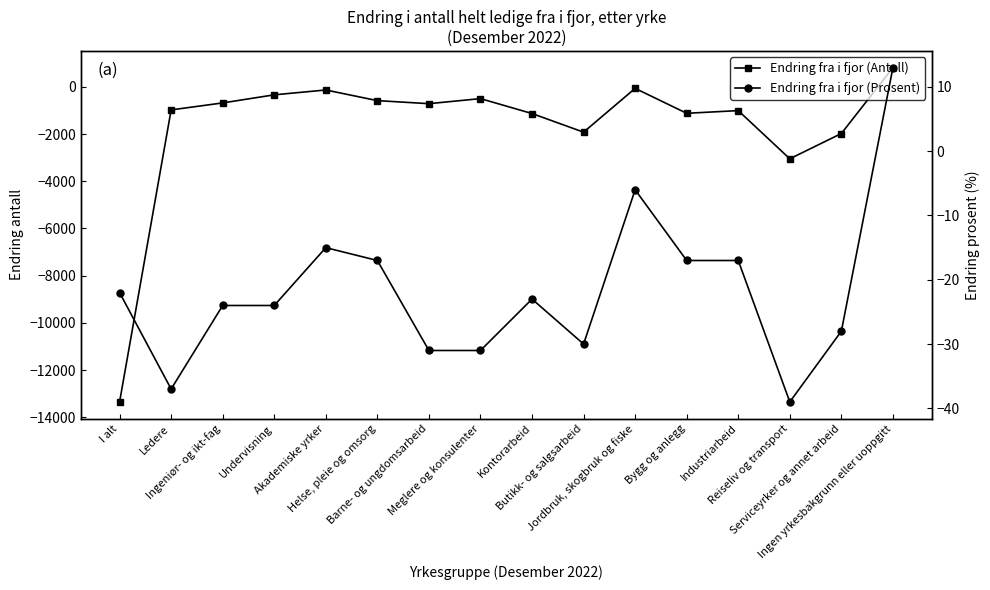

How many lines are shown in the chart?

2